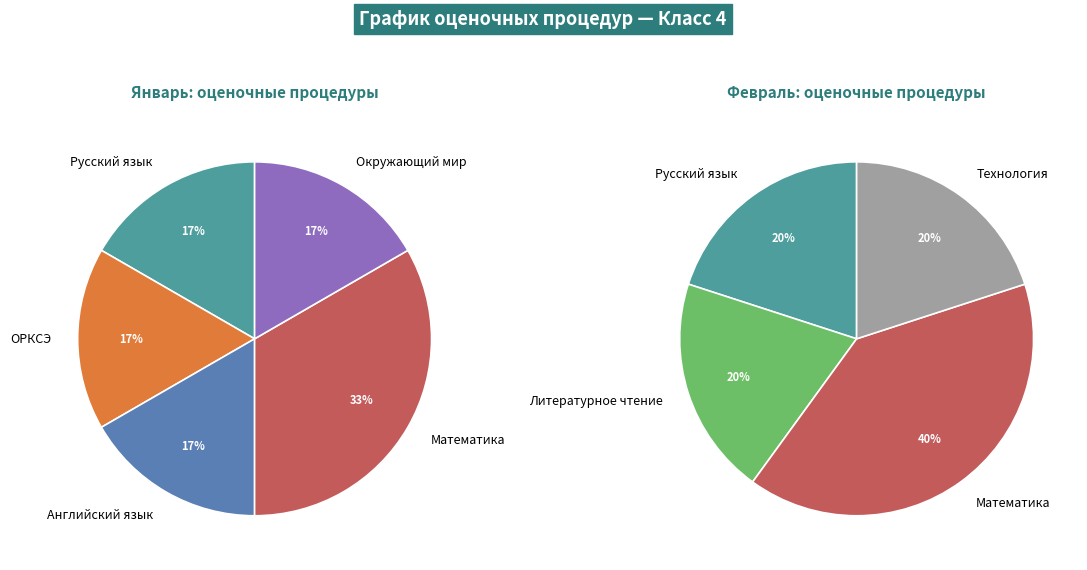

Does ОРКСЭ account for over 50% of the chart?

No